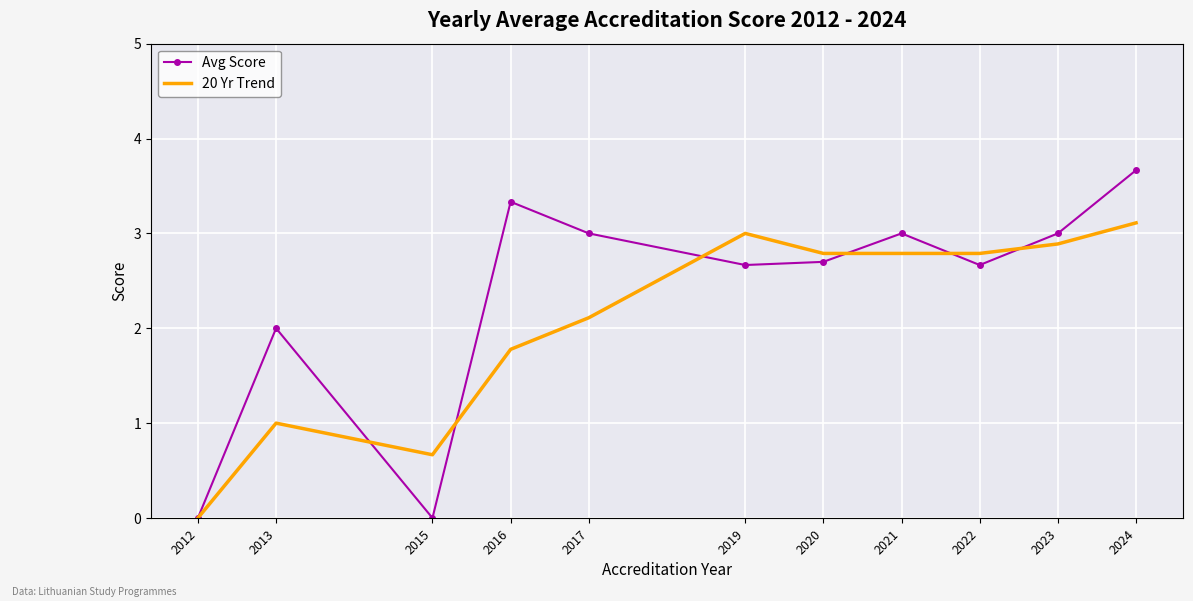

Rank the series at 2015 from lowest to highest value.

Avg Score, 20 Yr Trend